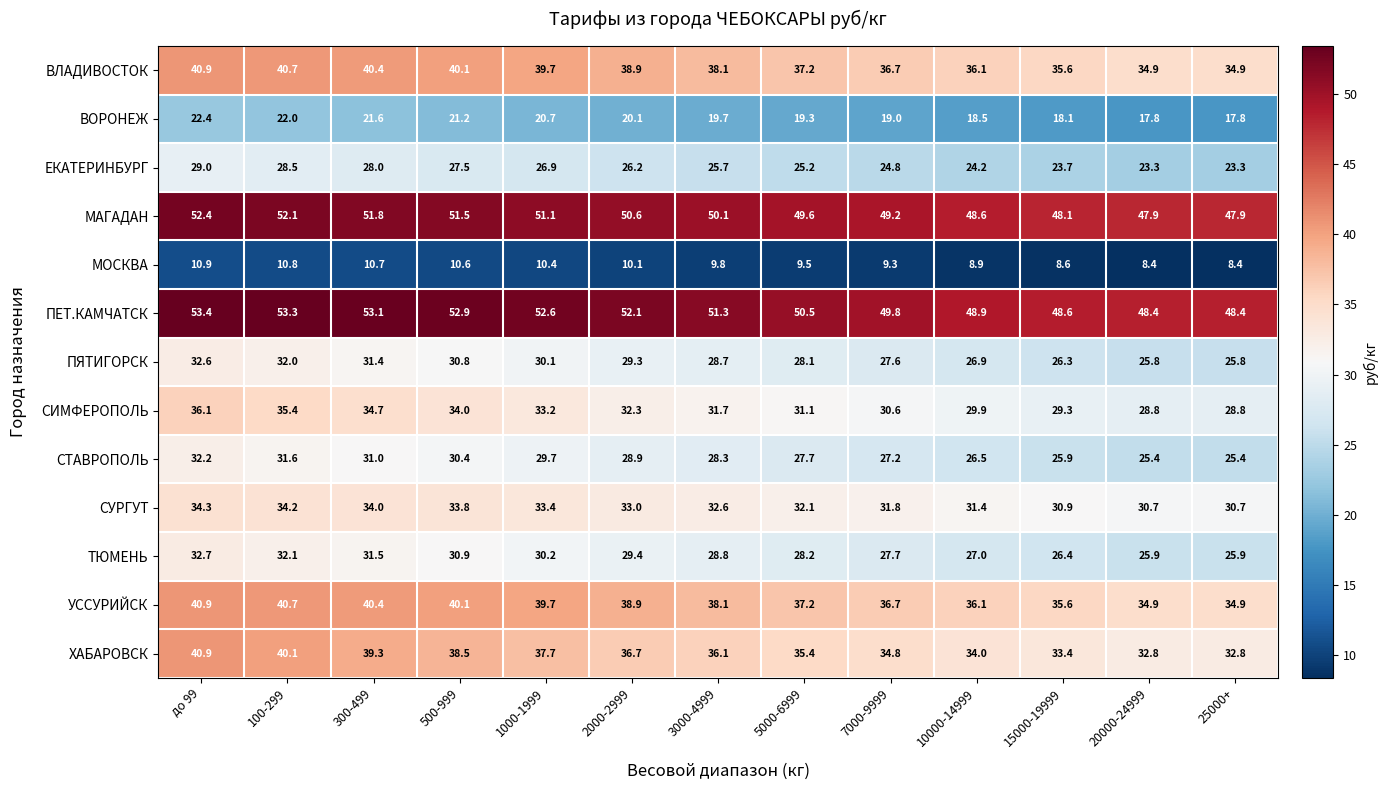

Is it true that СИМФЕРОПОЛЬ equals 43.5 at 7000-9999?

False